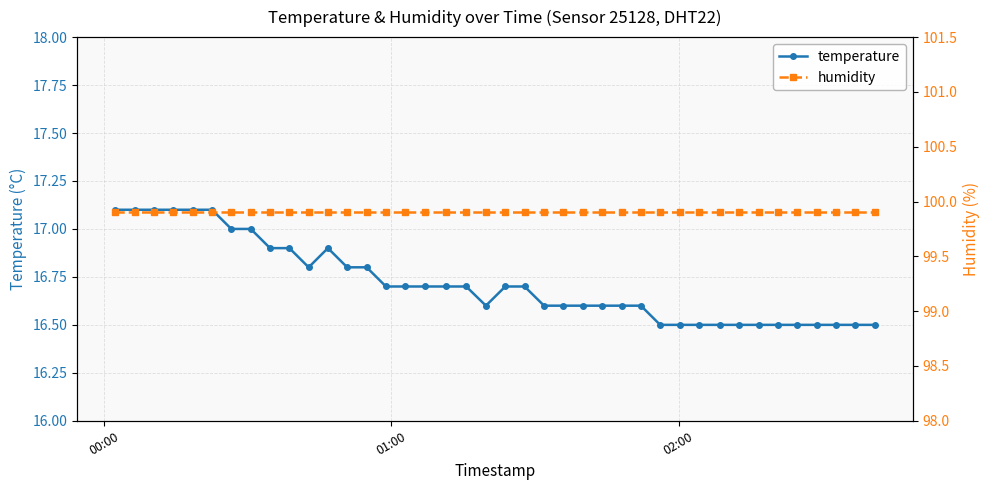

What is the value of the temperature point at the 21st from the left?

16.7